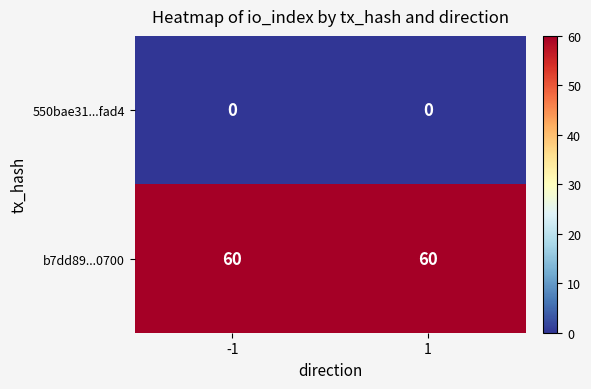

What is the difference between the highest and lowest values at -1?

60